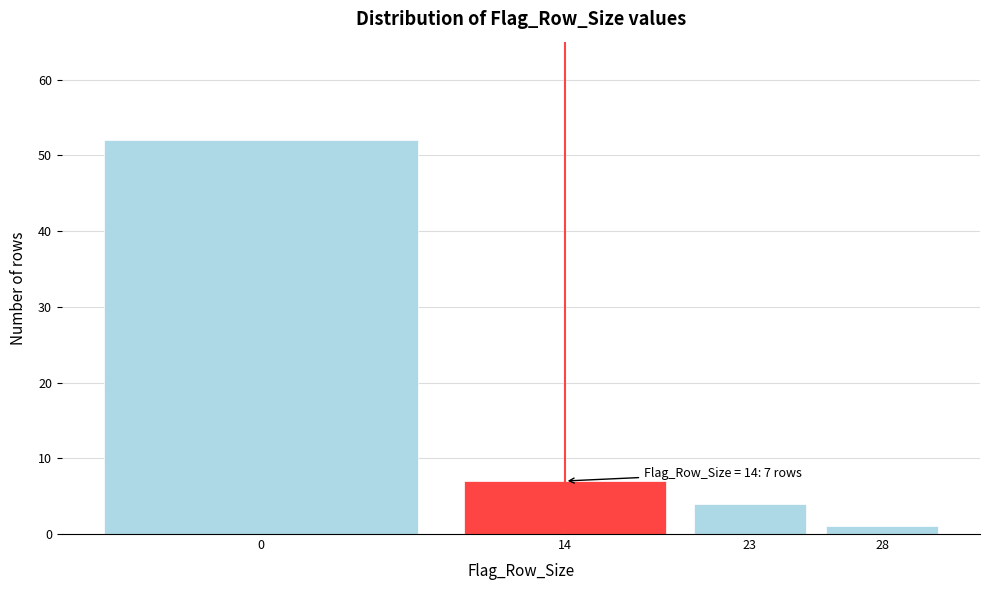

Reading left to right, extract all data points from this chart.

52	7	4	1